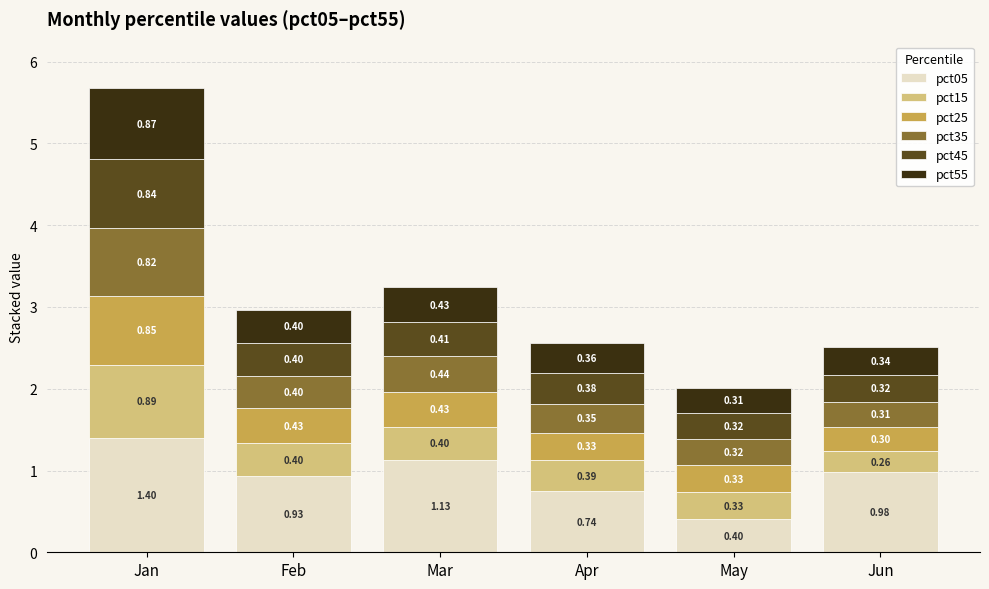

At which category is the sum across all series the highest?

Jan